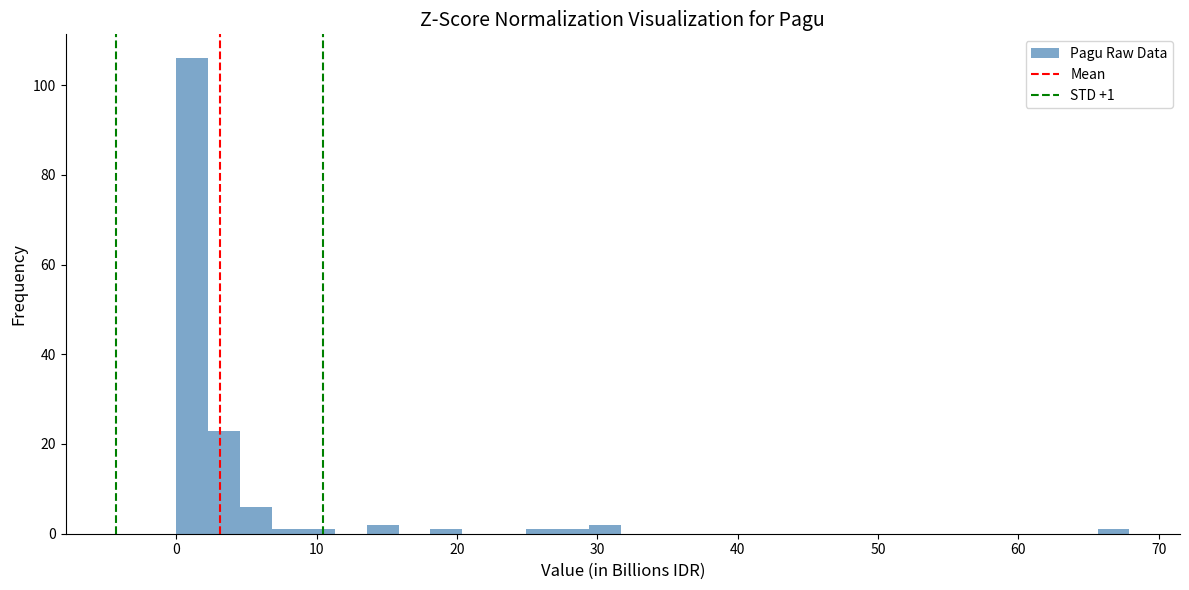

Read against the x-axis, roughly where is the centre of the tallest bar?

1